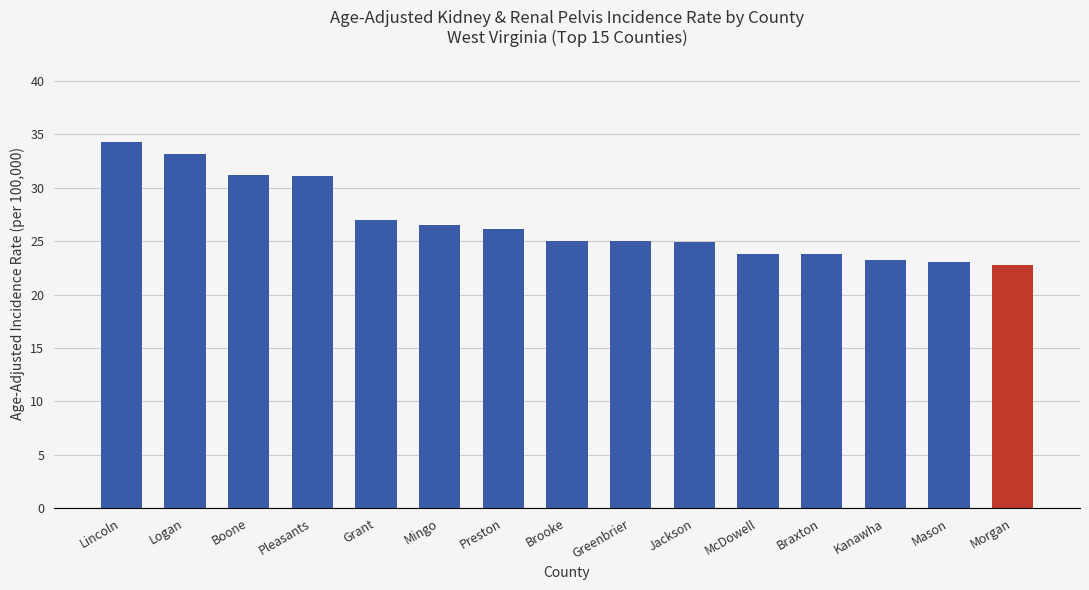

Where is the data nearest to the value 28?

Grant